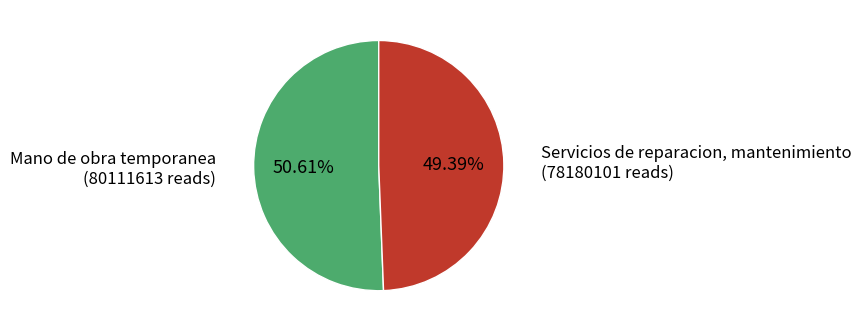

Rank the categories by value from lowest to highest.

Servicios de reparacion, mantenimiento, Mano de obra temporanea